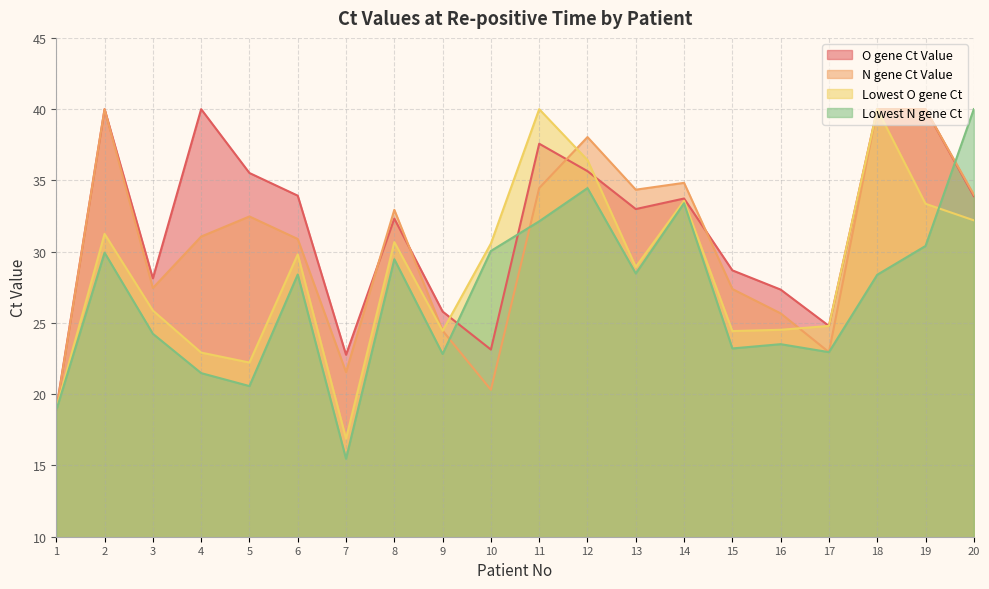

What value does the N gene Ct Value series have at 15?

27.4